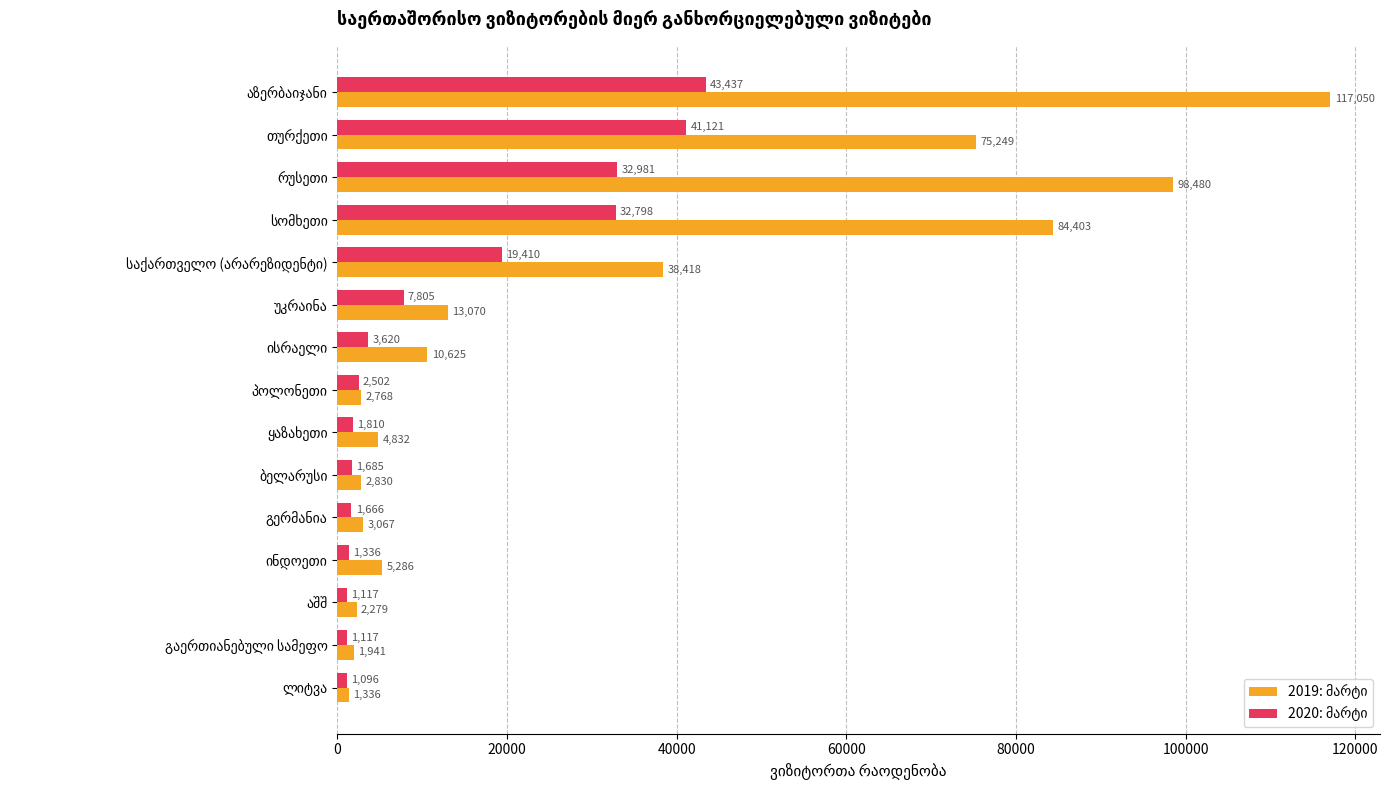

At how many categories does at least one series exceed 3923?

9